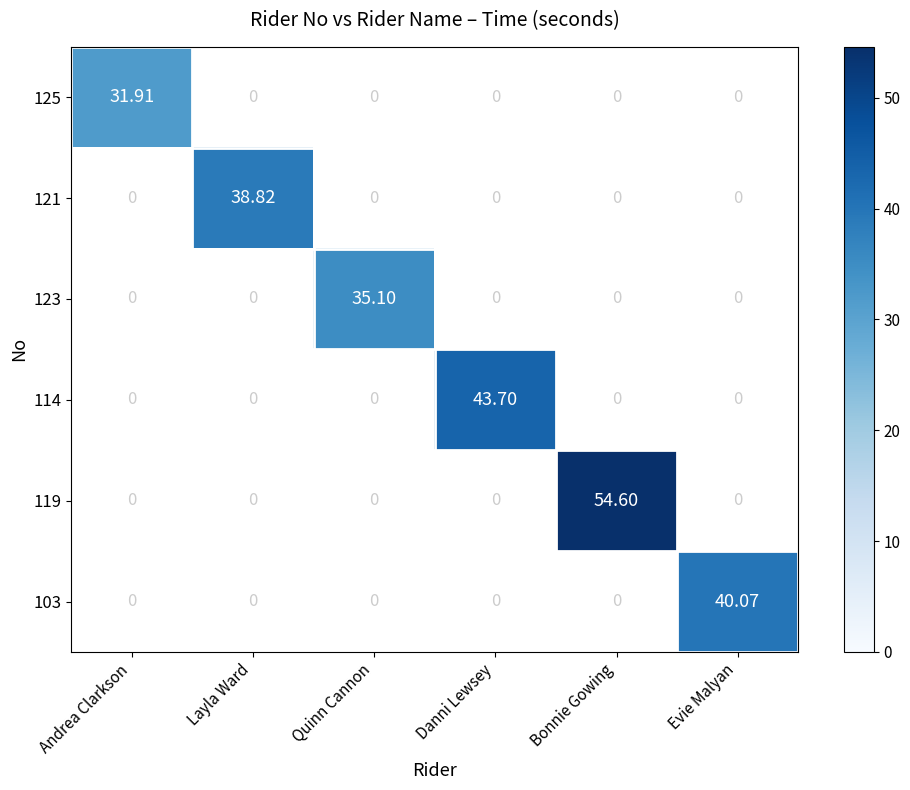

How many values in 114 are above zero?

1